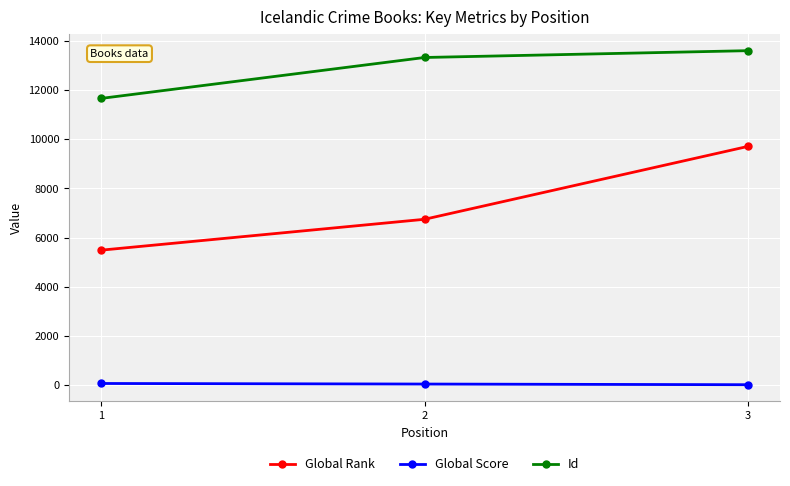

What is the highest value of the Id series?

13600